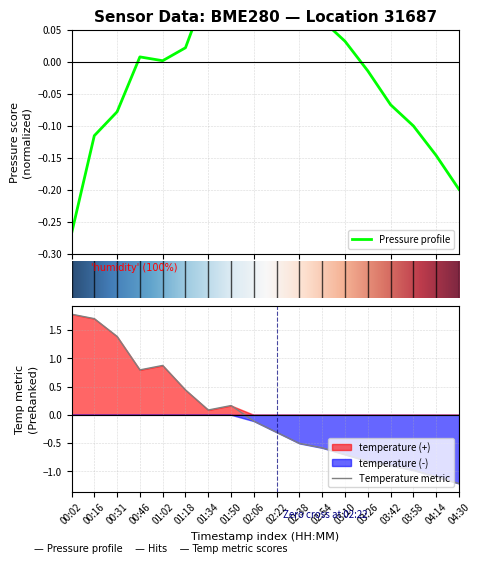

What is the minimum value for Temperature metric?

-1.2